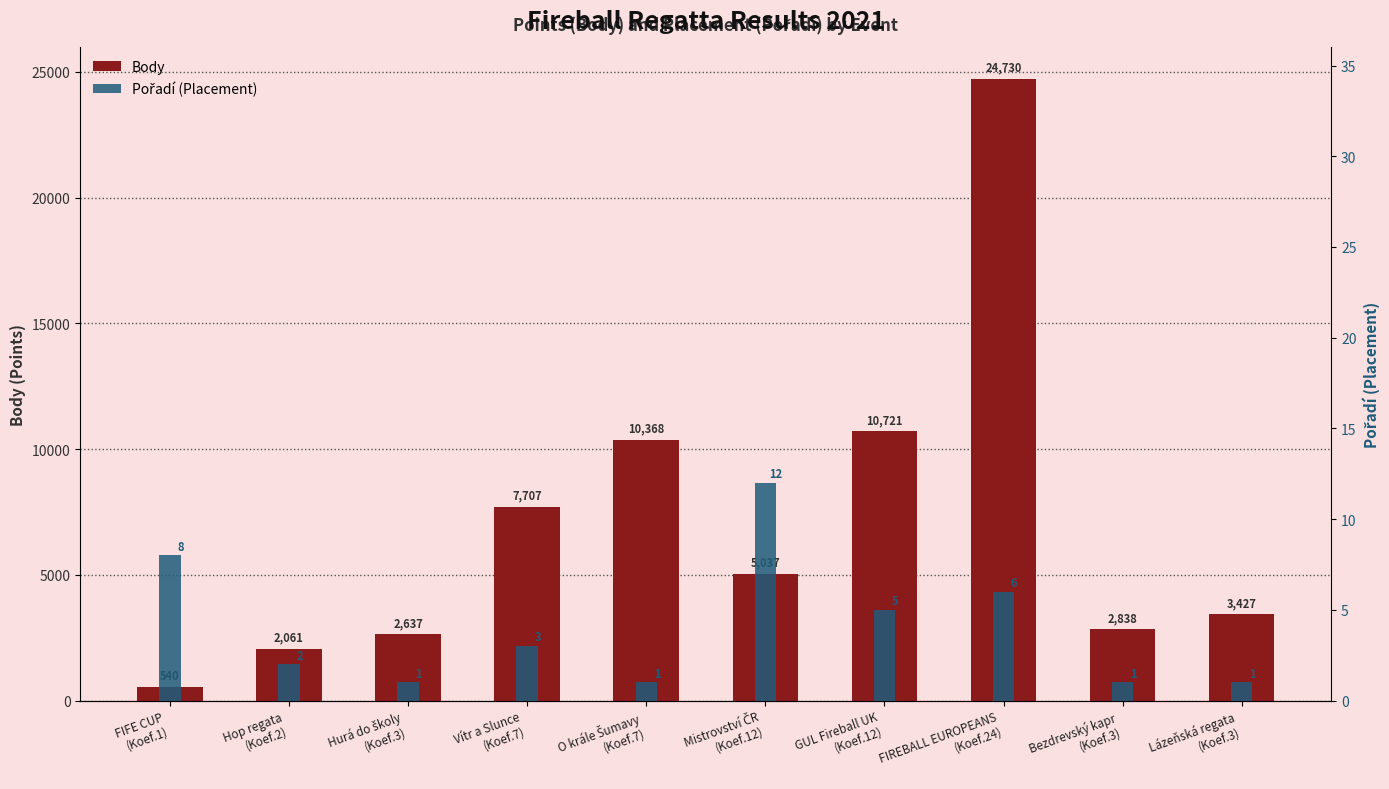

At which label does Body reach its minimum?

FIFE CUP
(Koef.1)